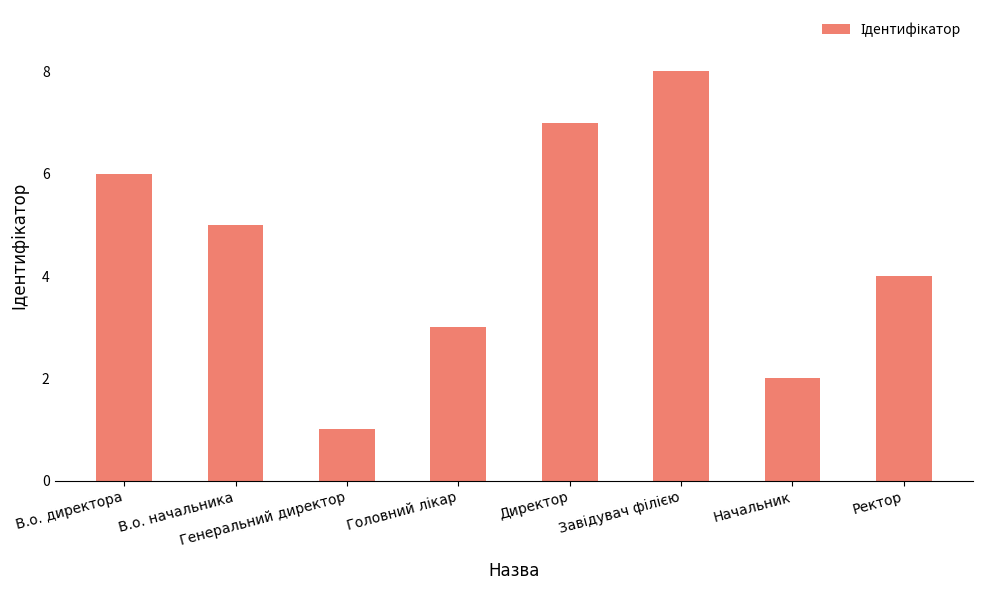

What is the difference between the maximum and second lowest values?

6